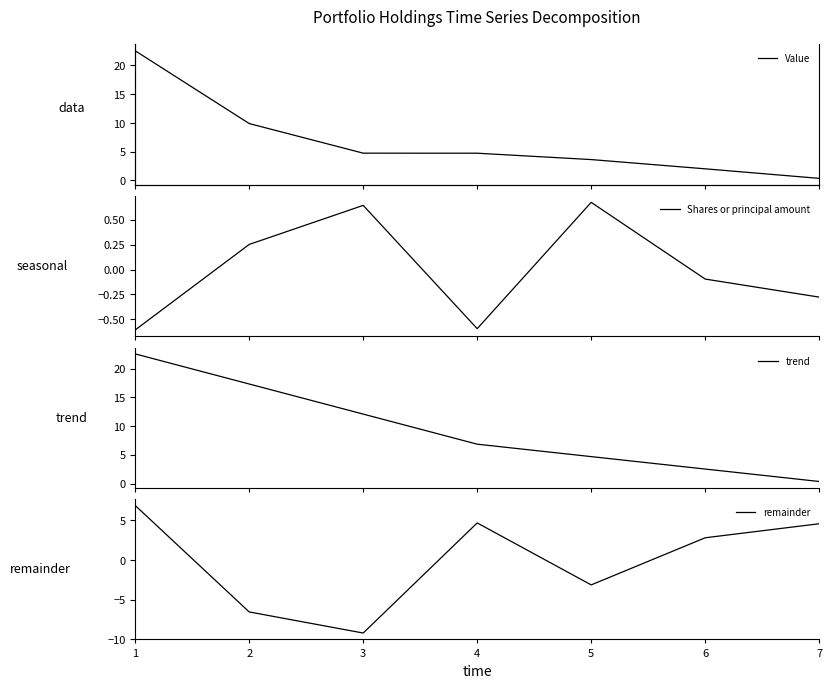

What is the value of the trend point at the 2nd from the left?

17.3